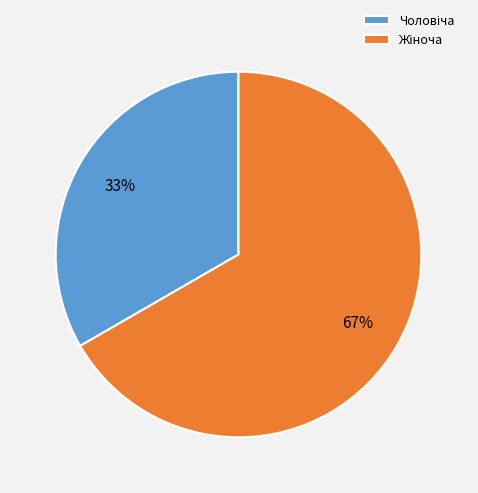

Does any single category account for the majority?

Yes